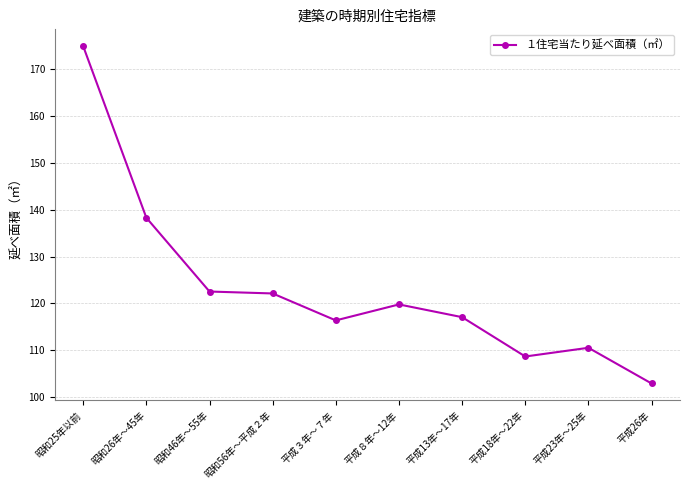

Does the chart display data point markers on the line(s)?

Yes